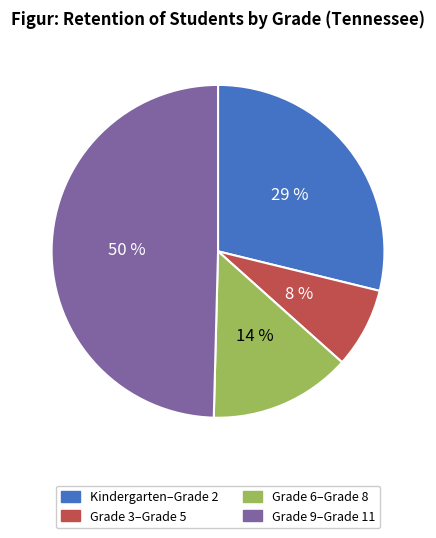

Is there a majority slice in this chart?

No